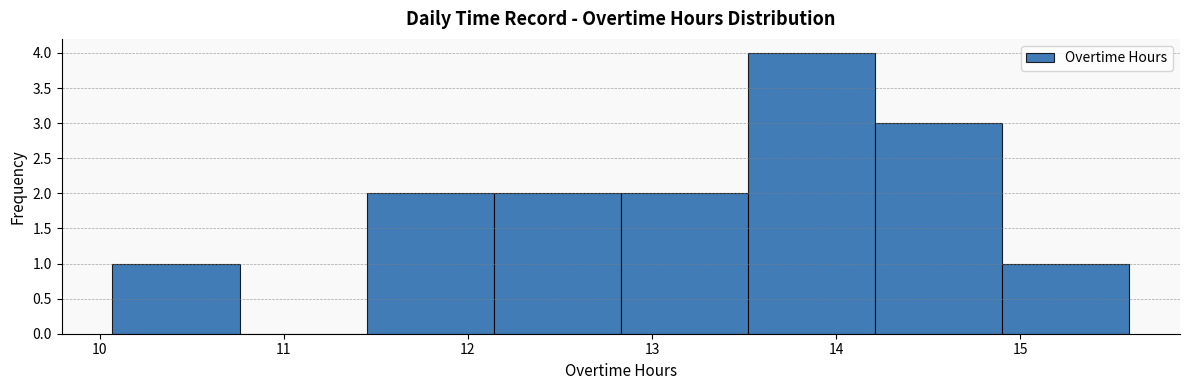

Over which range of the x-axis is the bar tallest?

13.52 to 14.21